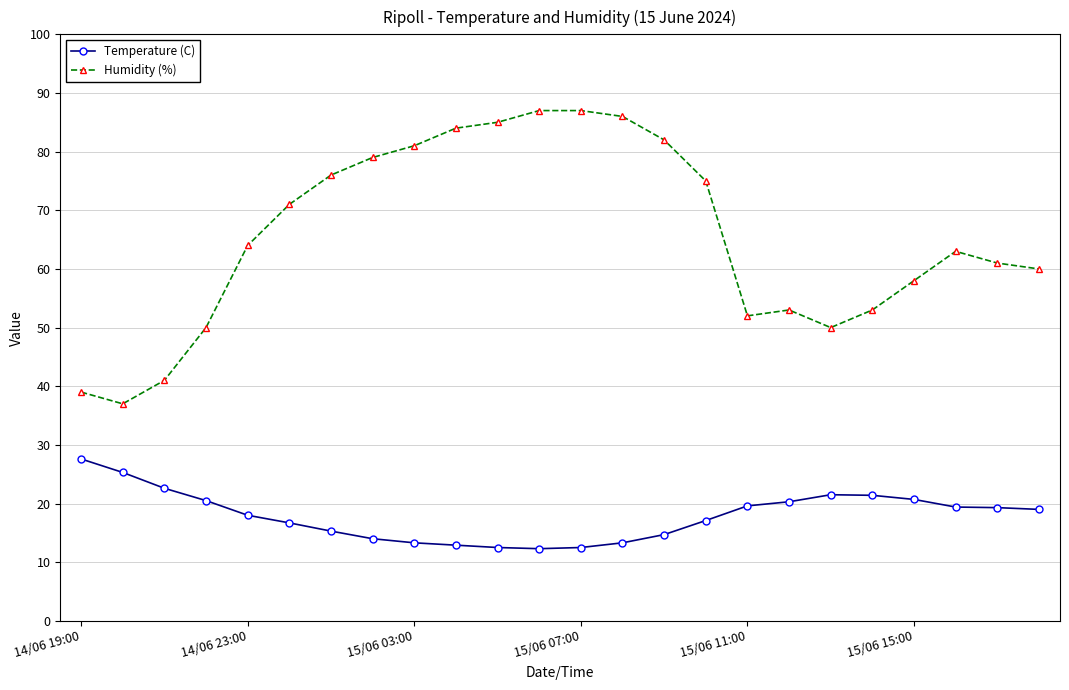

How many series are shown in this chart?

2